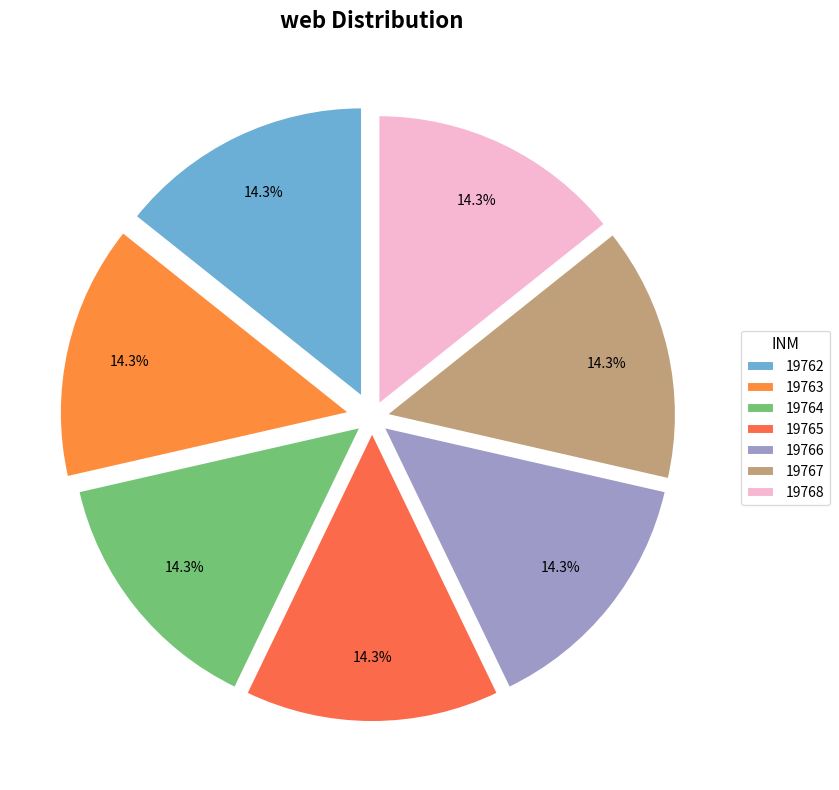

To the nearest percent, what percentage of the pie is 19766?

14%